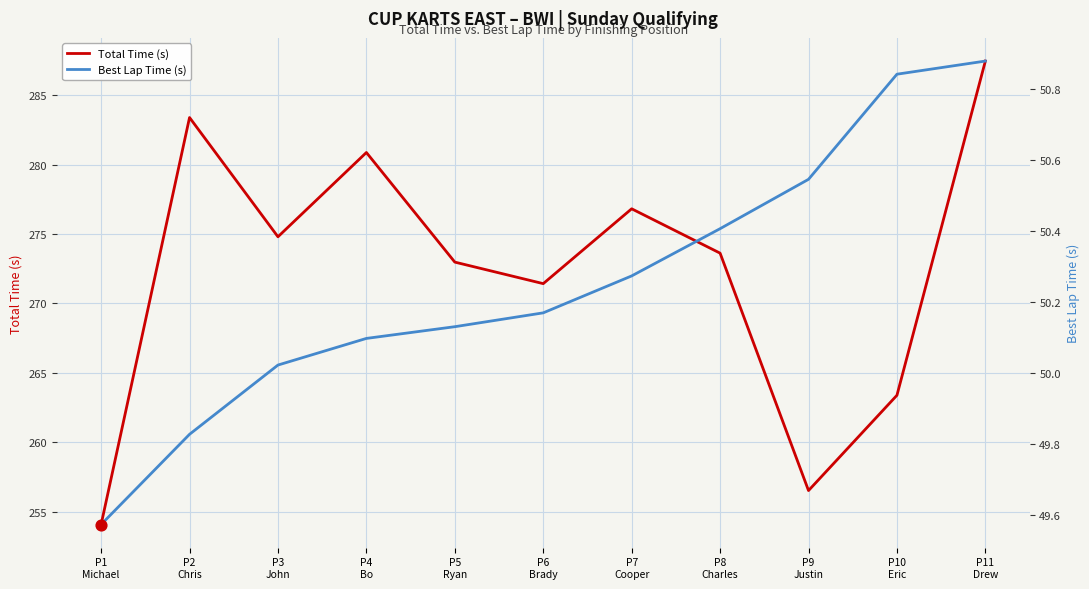

What is the total value across all series at P8
Charles?

324.0